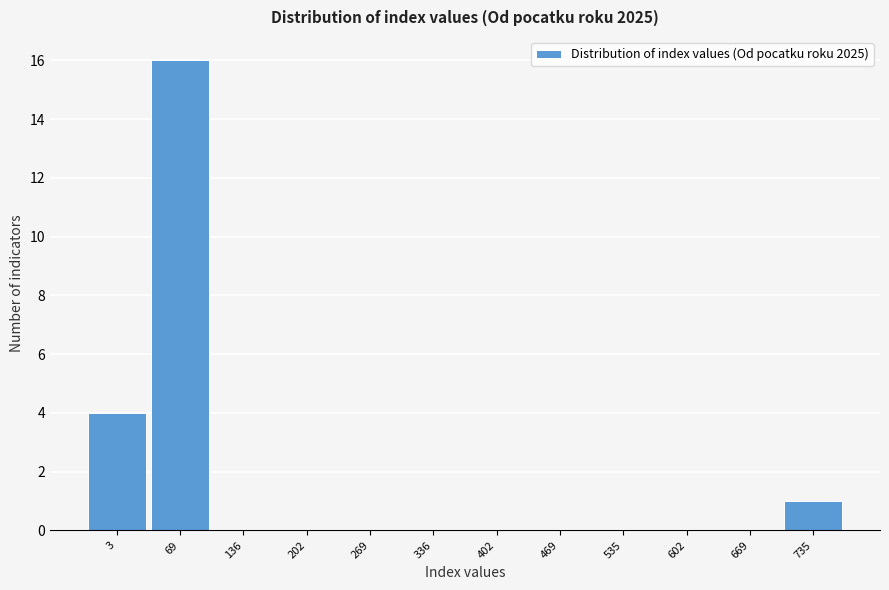

Reading right to left, transcribe all the data shown in this chart.

735=1	669=0	602=0	535=0	469=0	402=0	336=0	269=0	202=0	136=0	69=16	3=4